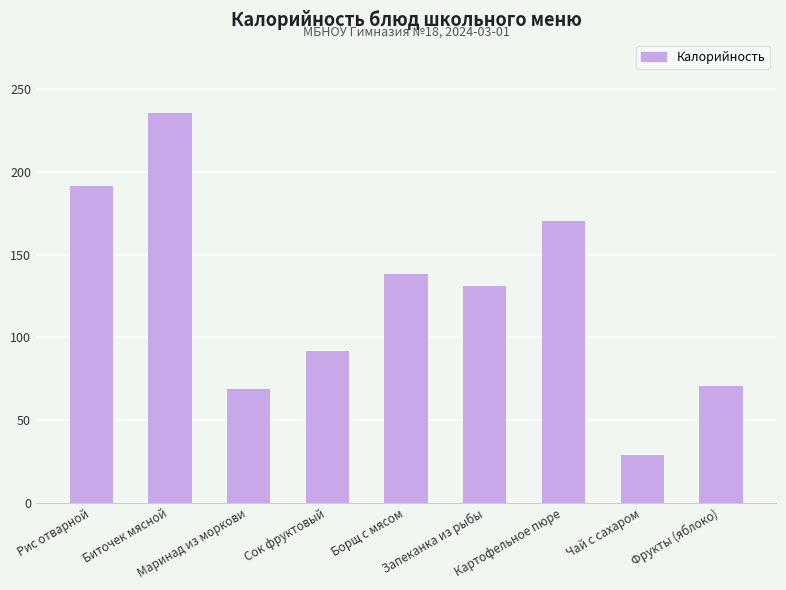

How many values exceed 130?

5